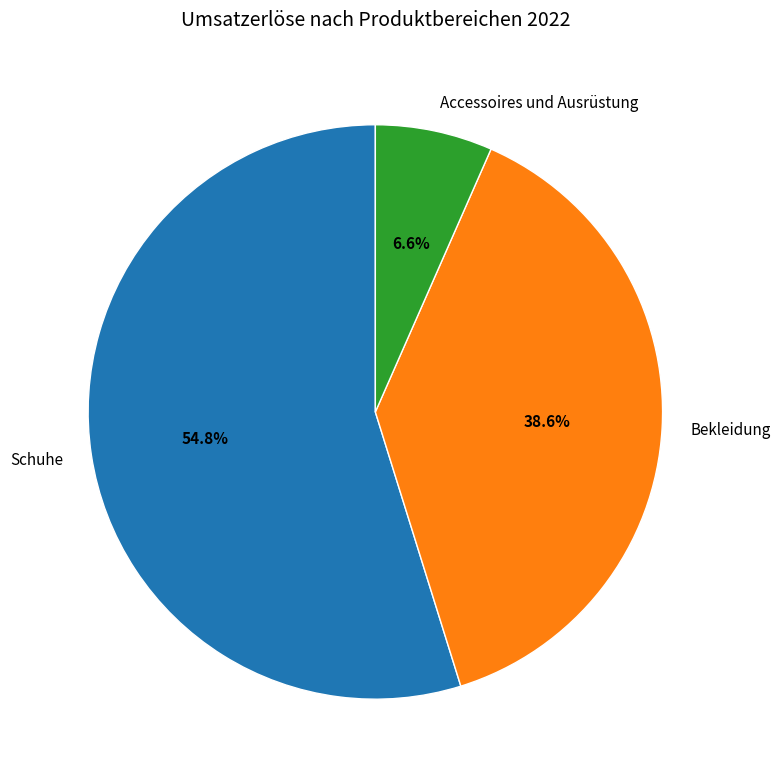

The Bekleidung slice represents 47% of the pie. True or false?

False